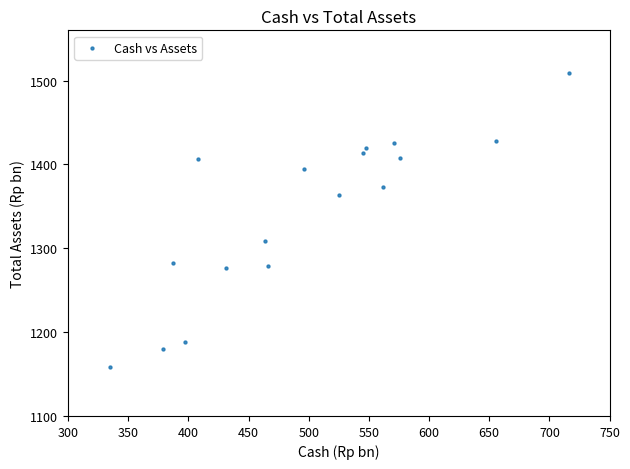

What is the range of Y values (max minus min)?

350